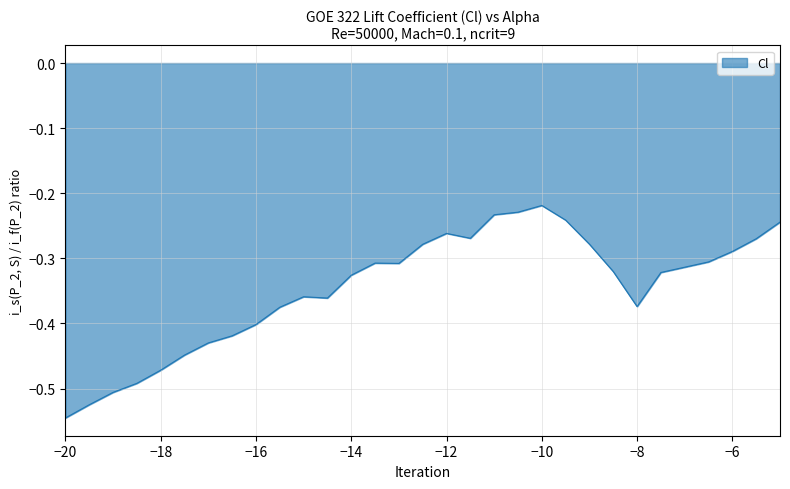

What is the difference between the maximum and minimum values?

0.3